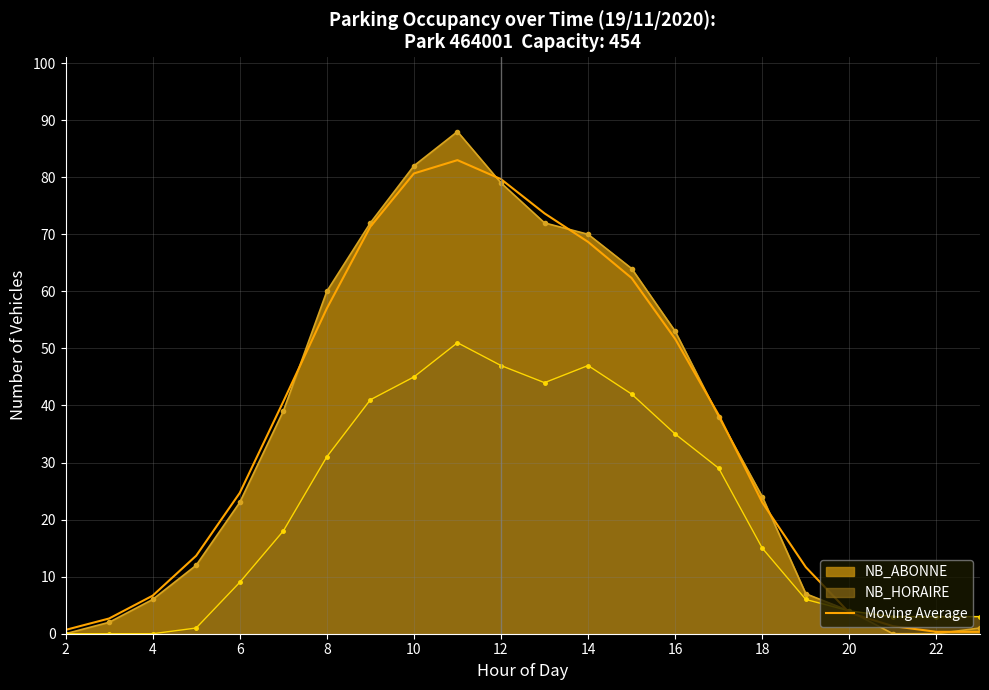

What is the total value across all series at 8?

148.0